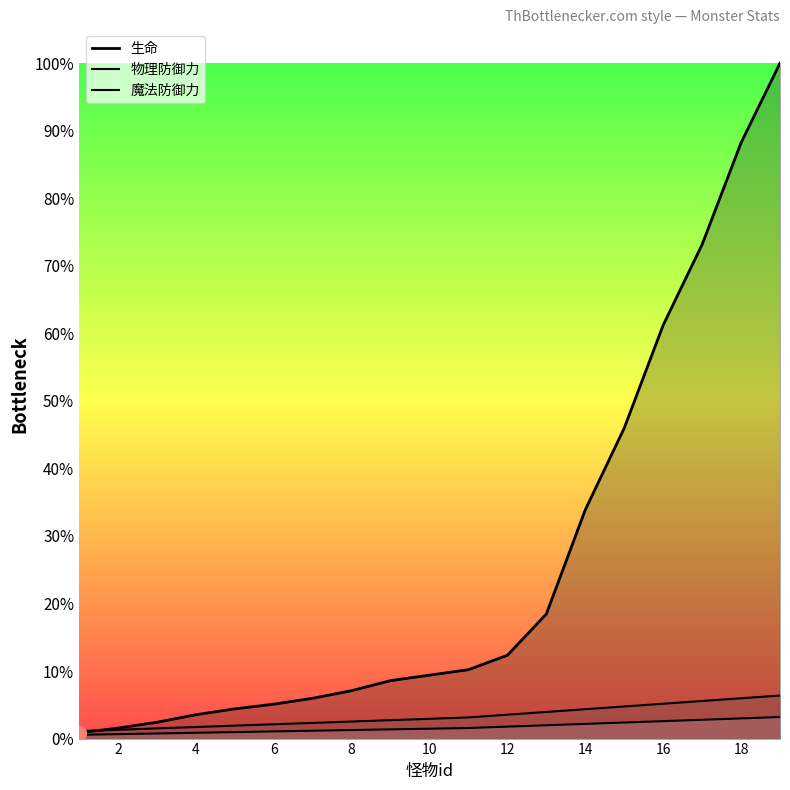

What is the total value across all series at 6?

2246